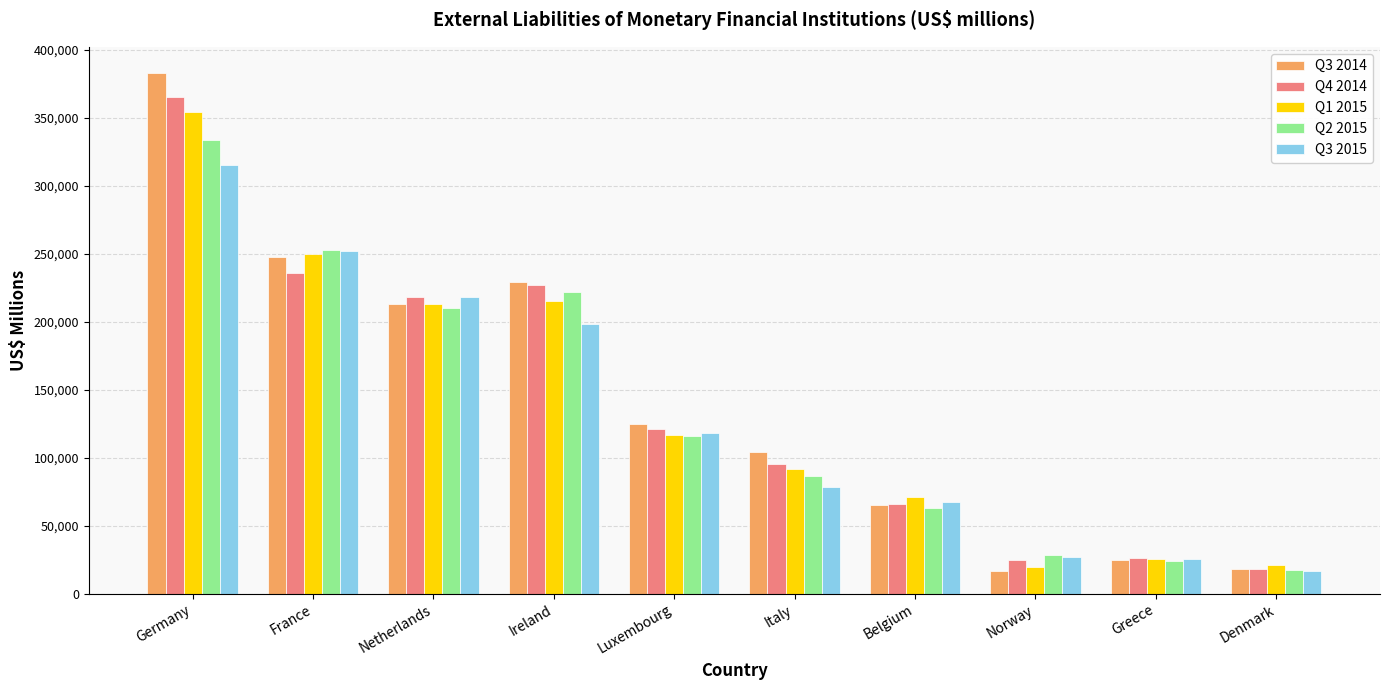

What is the greatest value displayed?

382828